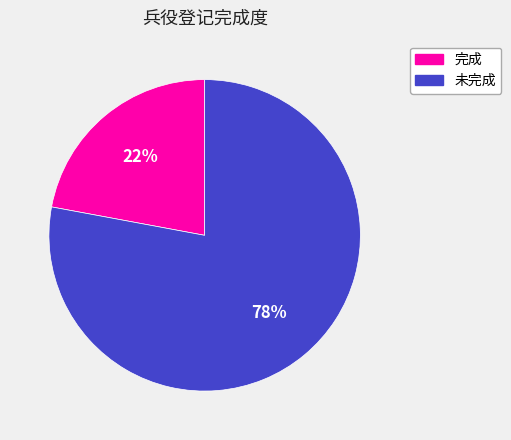

Rank the categories by value from highest to lowest.

未完成, 完成